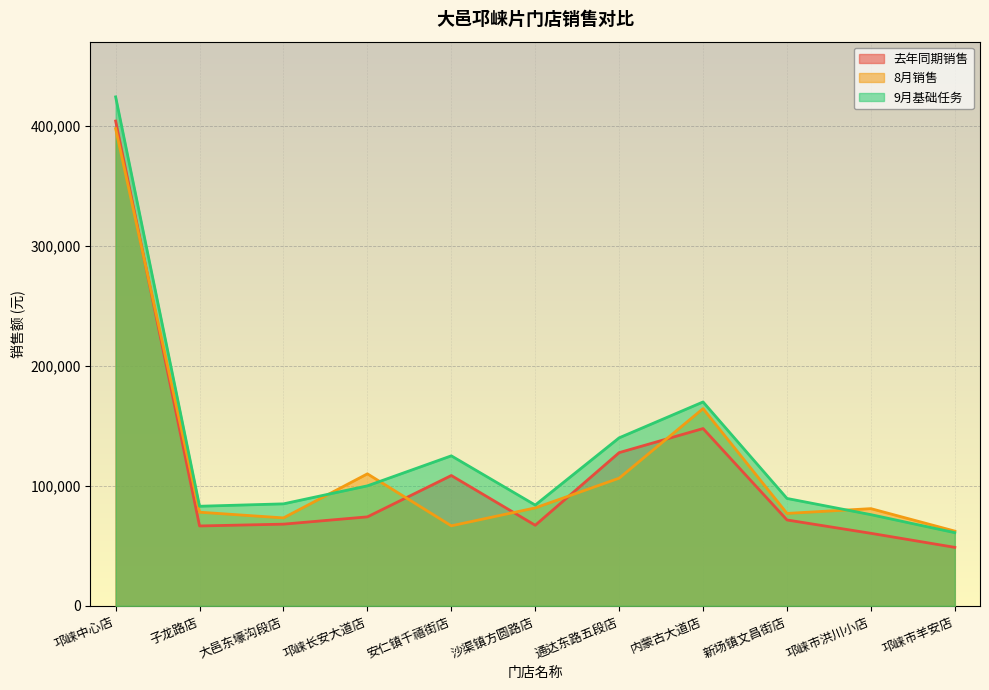

Is it true that 8月销售 equals 102991.8 at 大邑东壕沟段店?

False